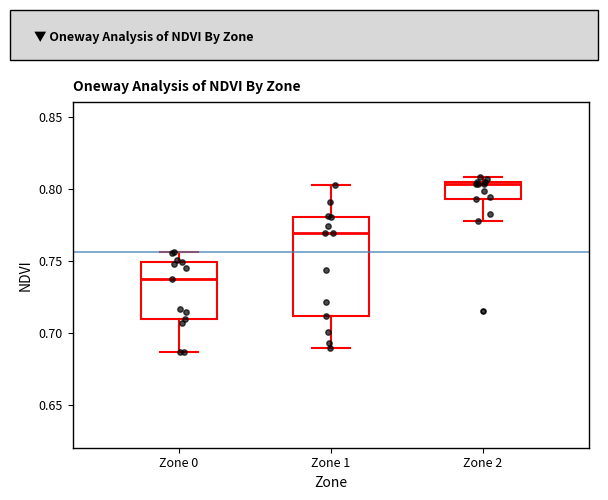

Reading left to right, read every box against the y-axis: the position of its median line, the range the box covers, and the ends of its whiskers. The values are not printed on the chart, so give them approximately, as read against the axis.

Zone 0: median 0.735, box 0.710 to 0.750, whiskers 0.685 to 0.755
Zone 1: median 0.770, box 0.710 to 0.780, whiskers 0.690 to 0.805
Zone 2: median 0.805, box 0.795 to 0.805, whiskers 0.780 to 0.810